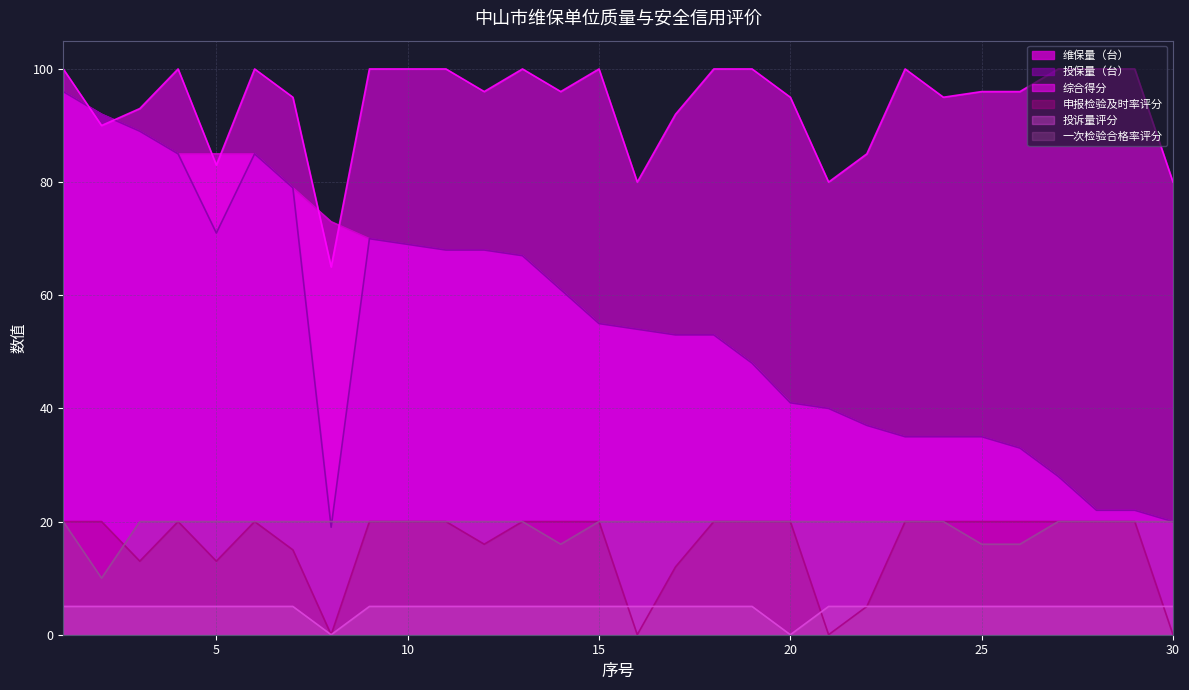

What are all the series names shown in the legend?

维保量（台）, 投保量（台）, 综合得分, 申报检验及时率评分, 投诉量评分, 一次检验合格率评分